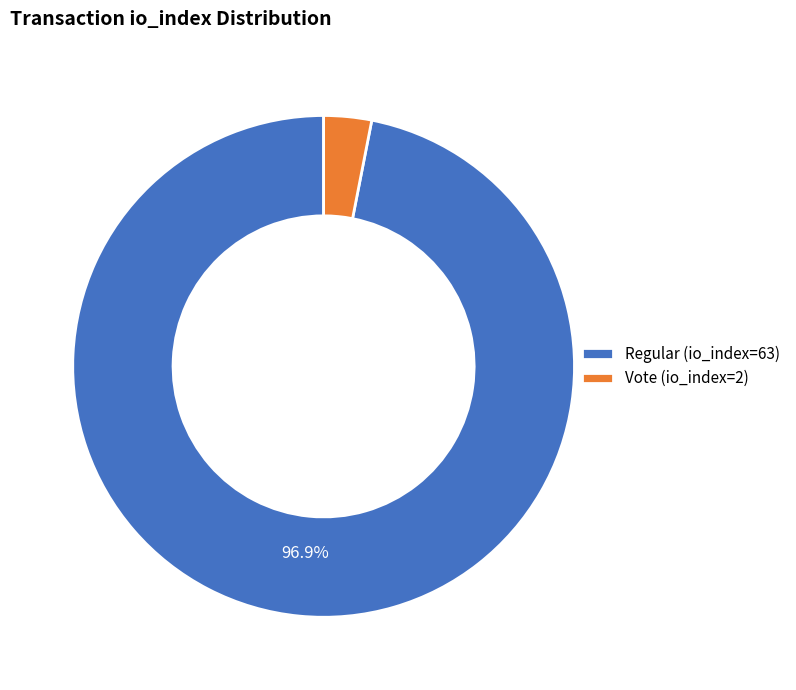

Which slice represents more than half of the pie?

Regular (io_index=63)